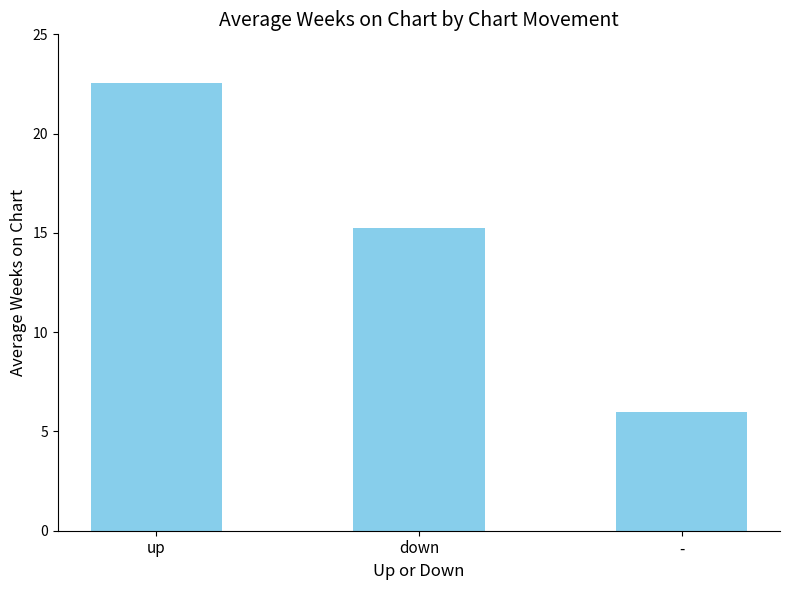

What is the value of the 3rd bar from the left?

6.0